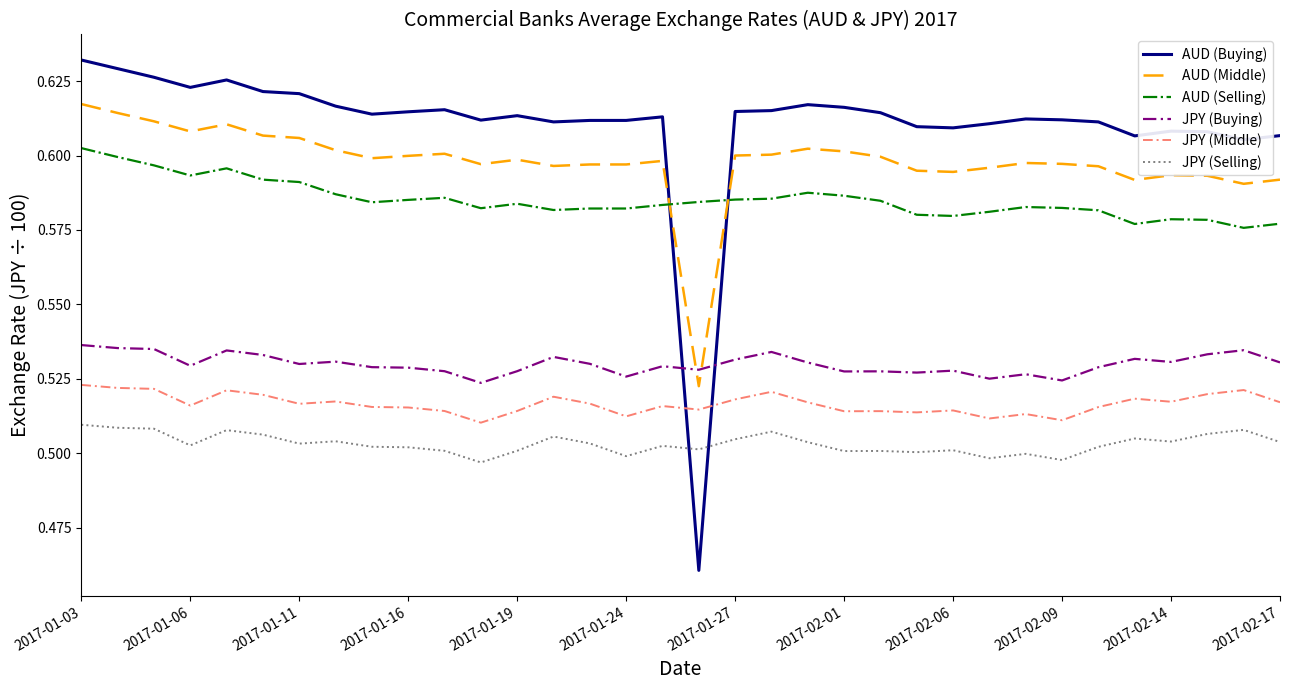

True or false: AUD (Middle) and JPY (Middle) cross at least once.

False